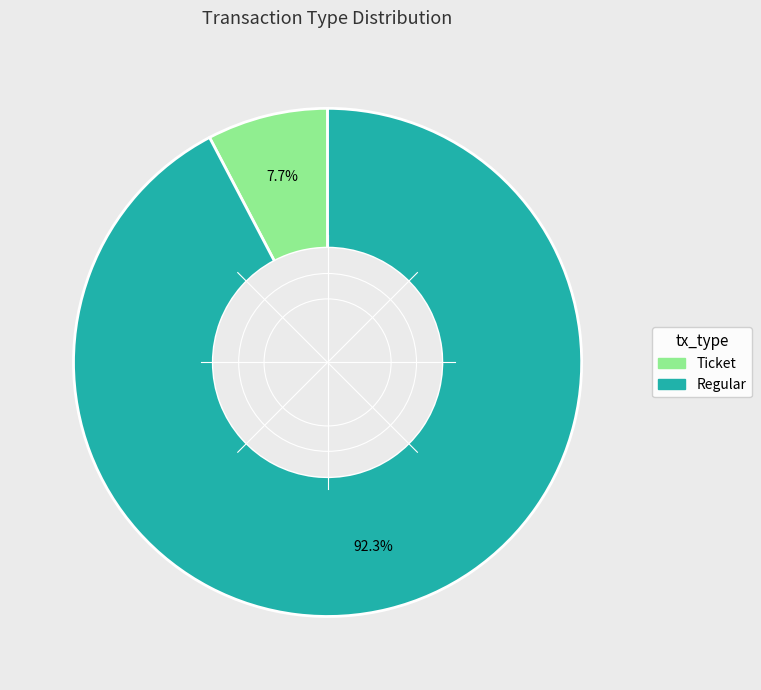

Which category has the biggest portion of the pie?

Regular